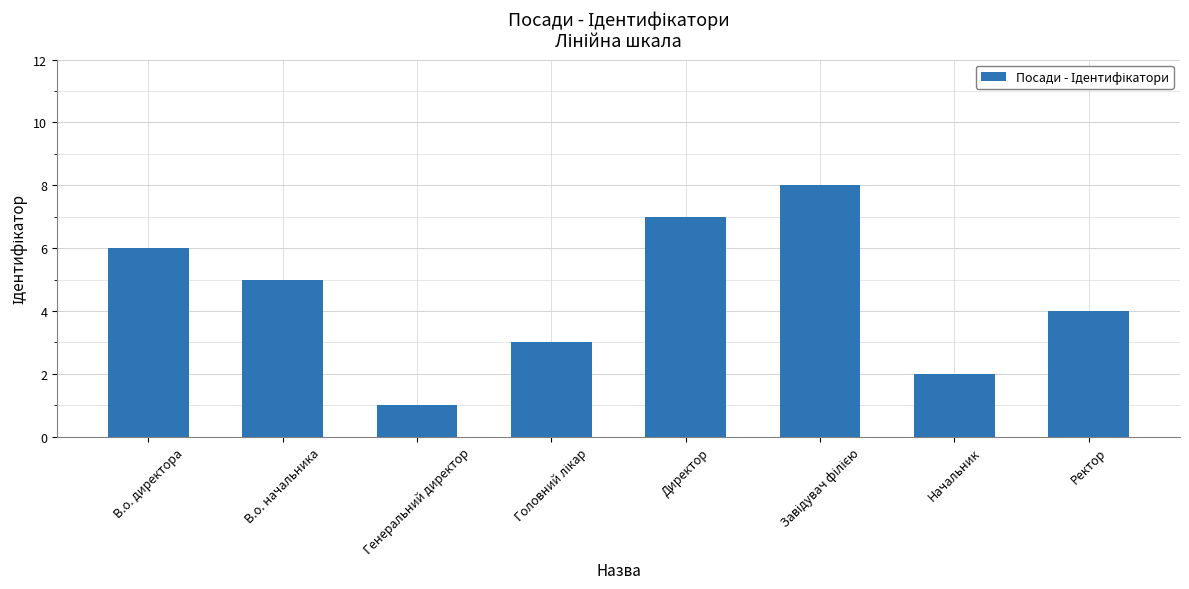

What is the difference between the maximum and minimum values?

7